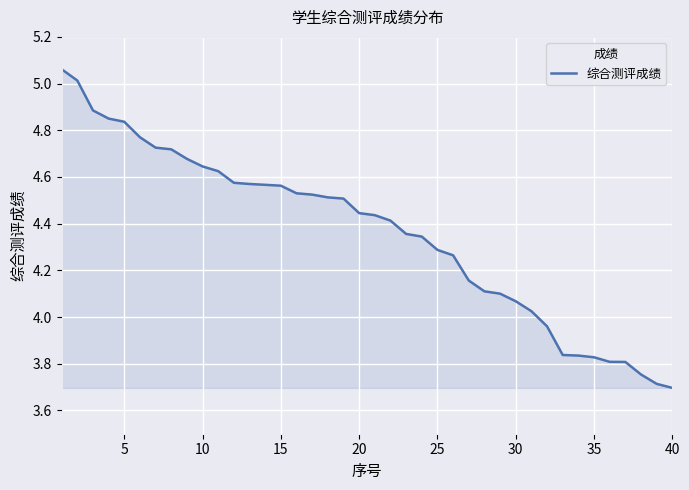

What is the minimum value shown in the chart?

3.7